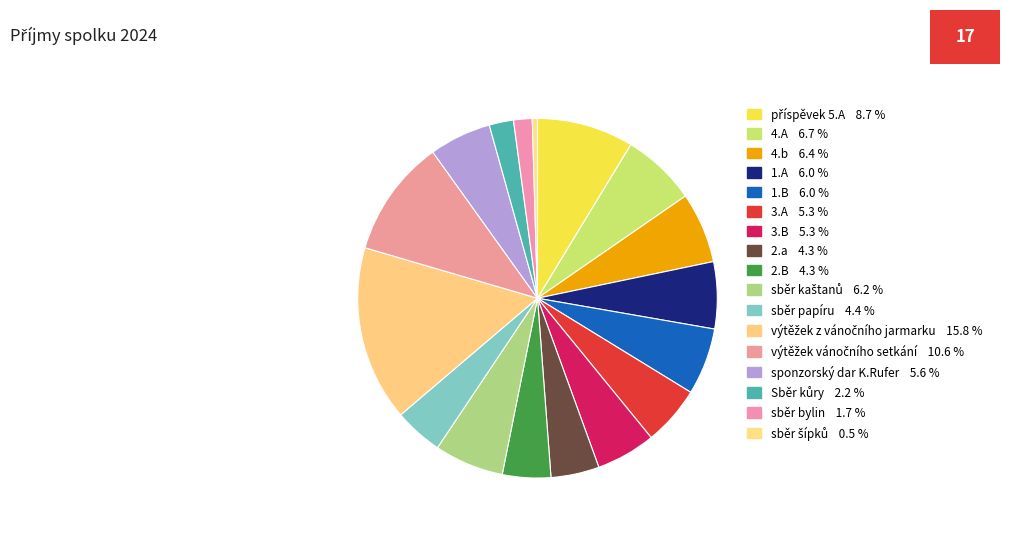

To the nearest percent, what is the difference between the largest and smallest slice percentages?

15%